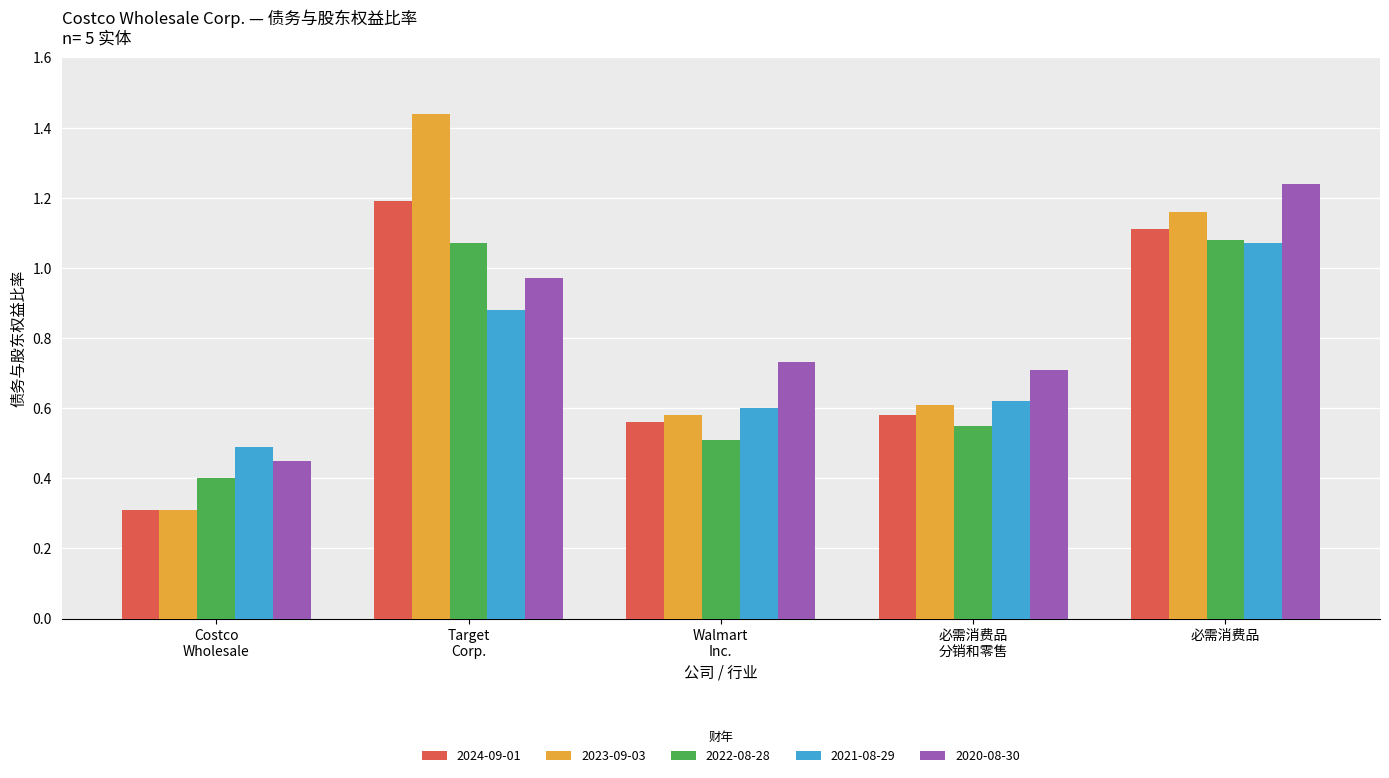

How many 2022-08-28 values are between 0 and 1?

3